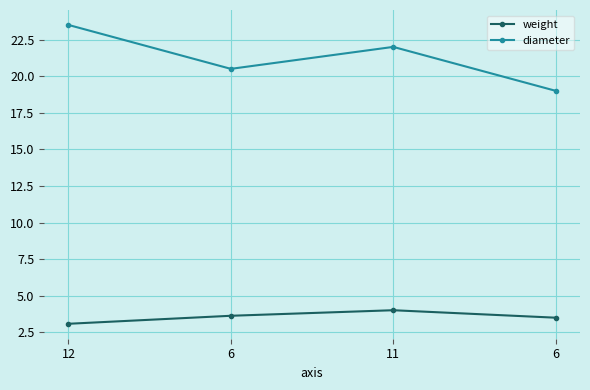

What is the total value across all series at 11?

26.0